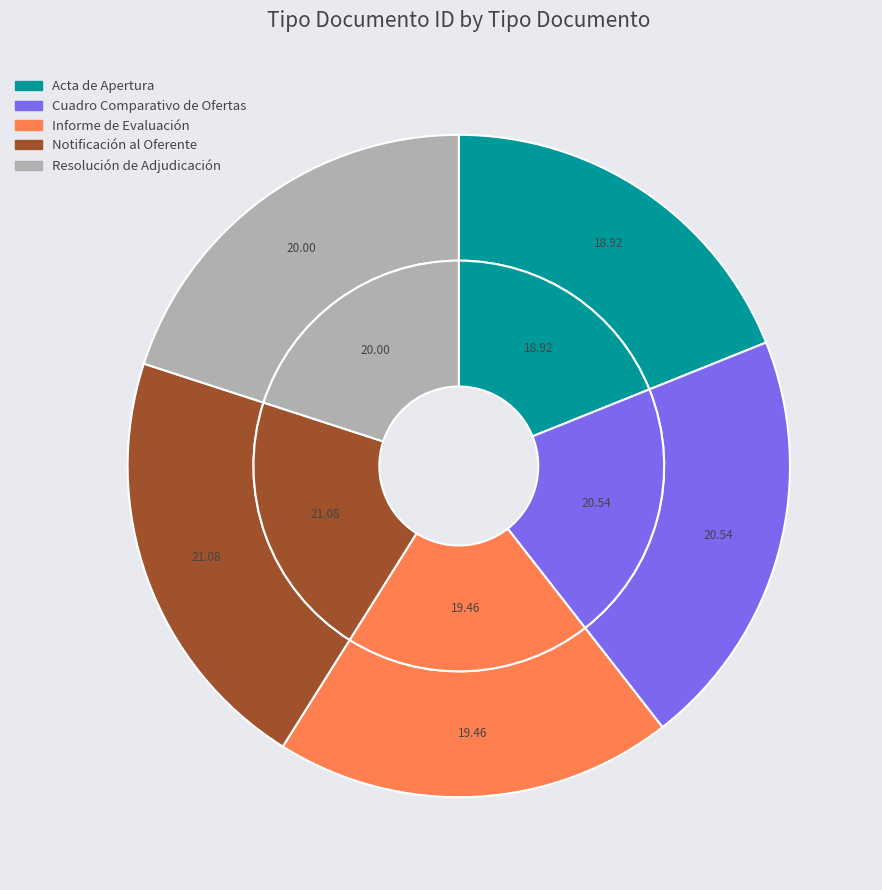

How many slices are in this pie chart?

5